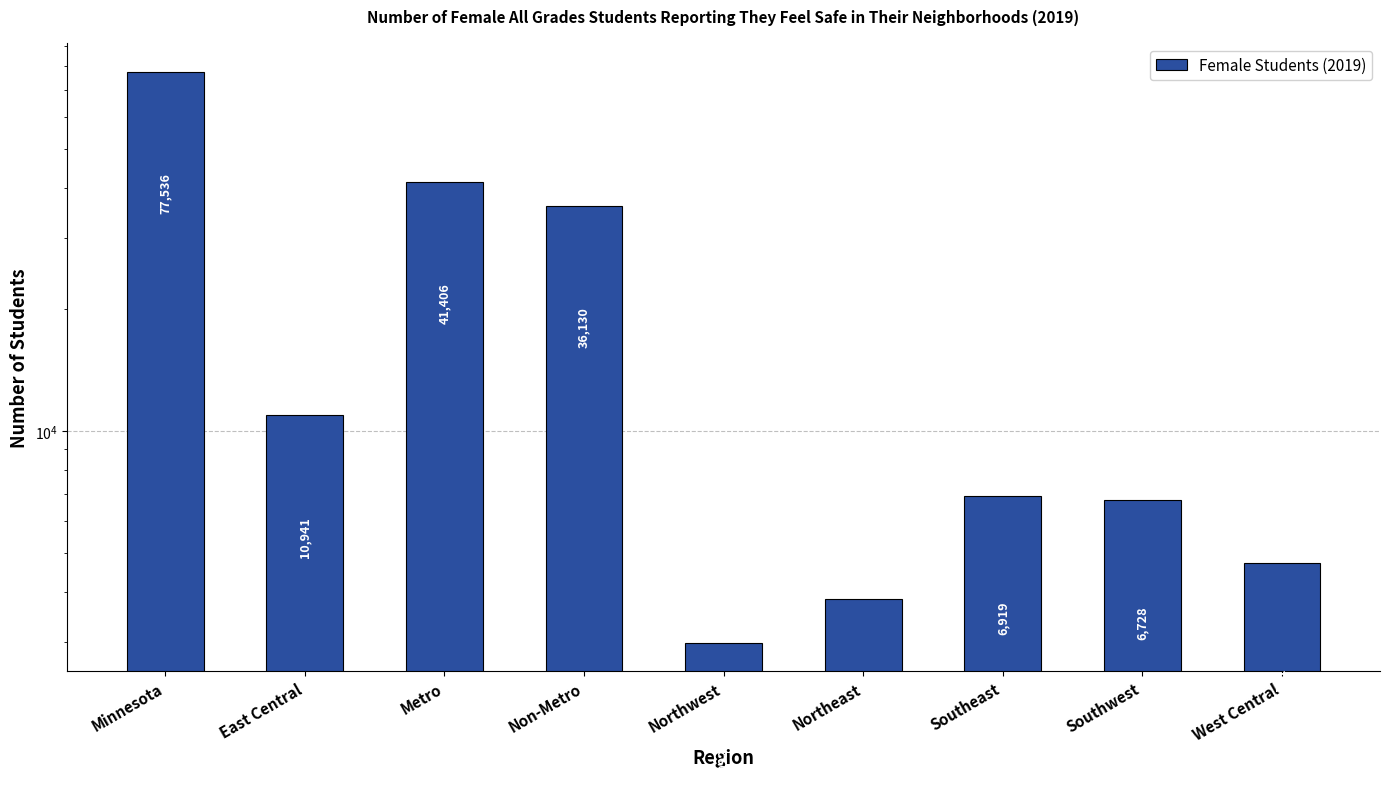

The chart shows a value of 2992 at Northwest. True or false?

True